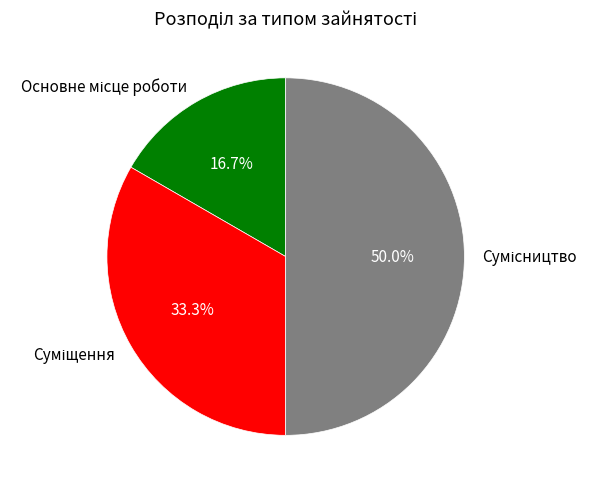

Does any single category account for the majority?

No